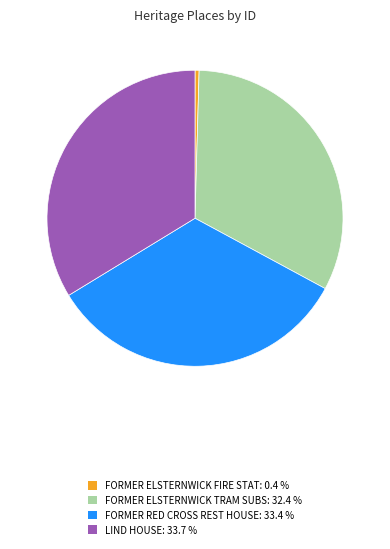

Does any single category account for the majority?

No